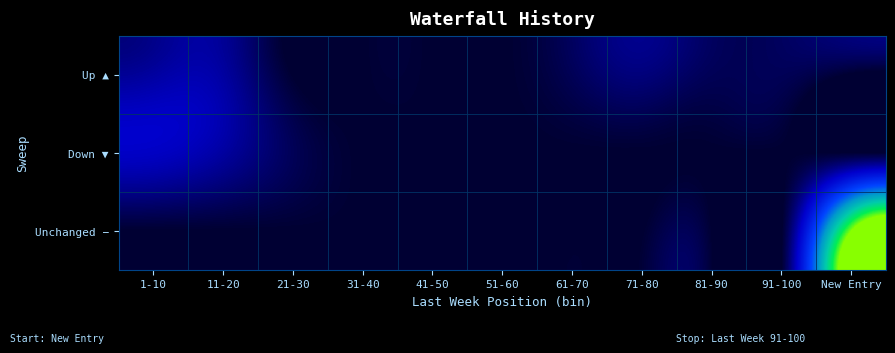

At how many categories does at least one series exceed 18?

1